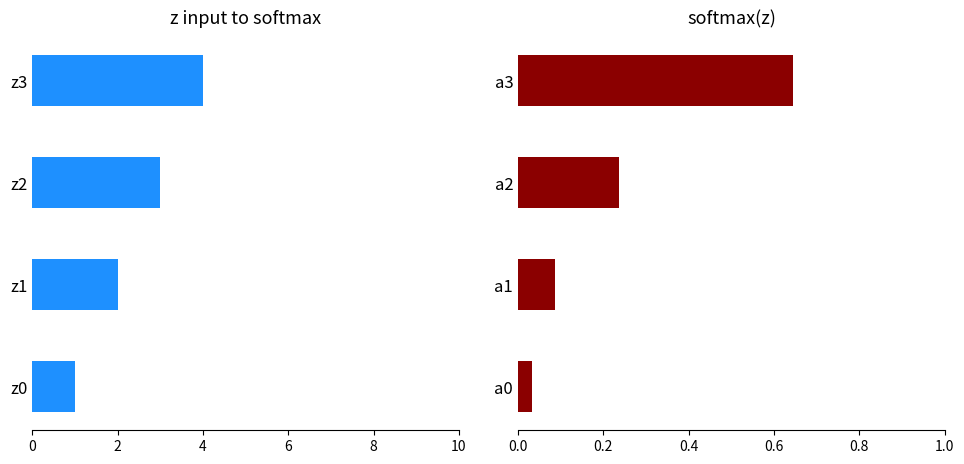

How many categories are shown in the chart?

4